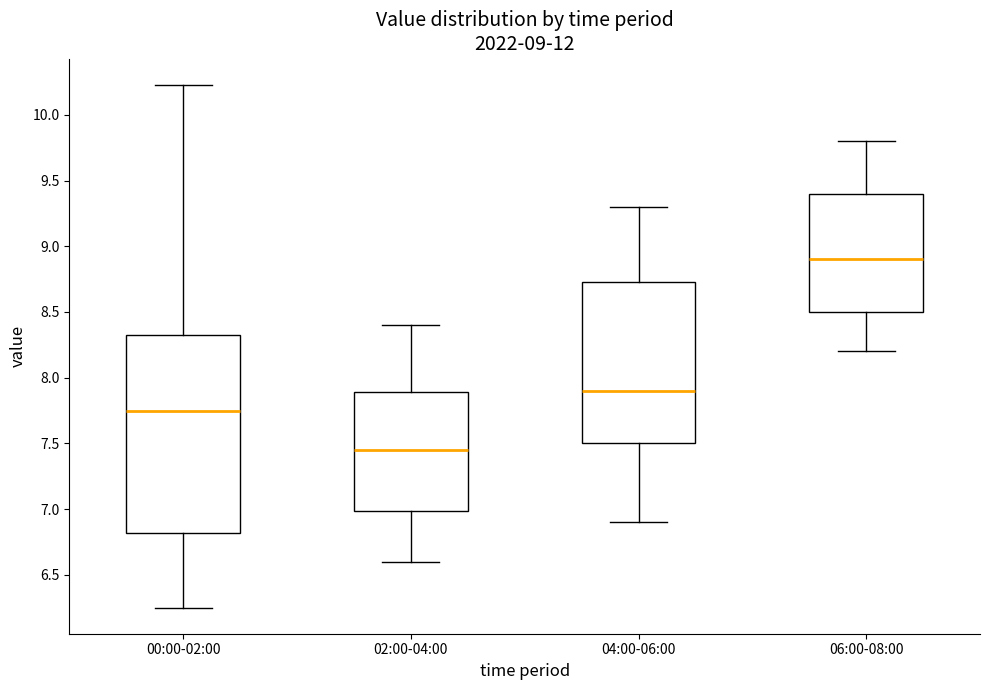

Which box's median line is the highest?

06:00-08:00